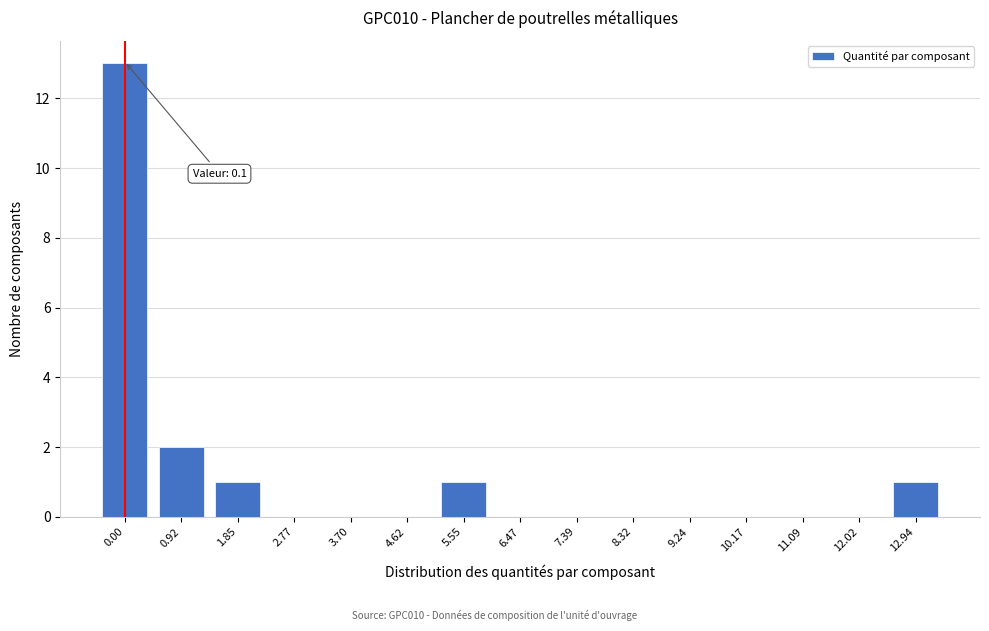

Reading left to right, what are all the values shown in this chart?

0.00=13	0.92=2	1.85=1	2.77=0	3.70=0	4.62=0	5.55=1	6.47=0	7.39=0	8.32=0	9.24=0	10.17=0	11.09=0	12.02=0	12.94=1